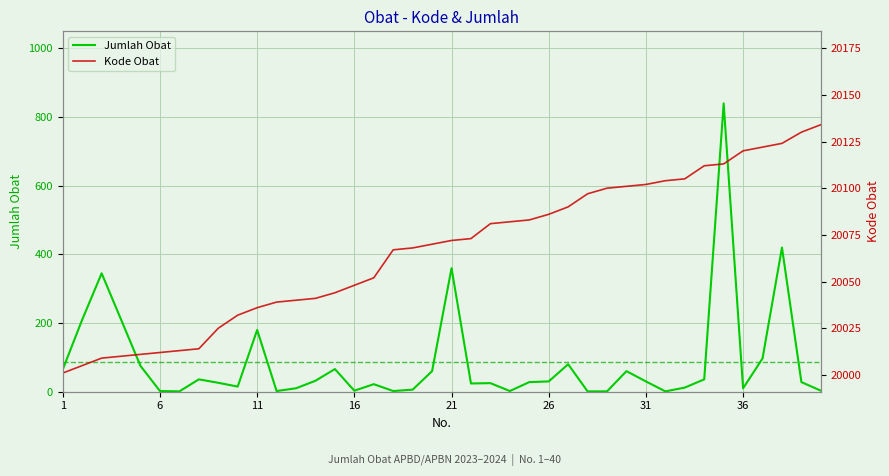

At how many categories does at least one series exceed 16177?

40